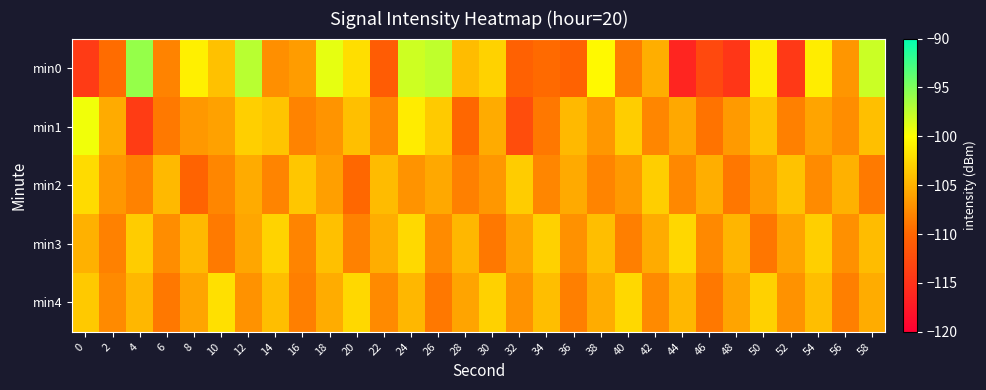

What is the maximum value shown in the chart?

-95.9